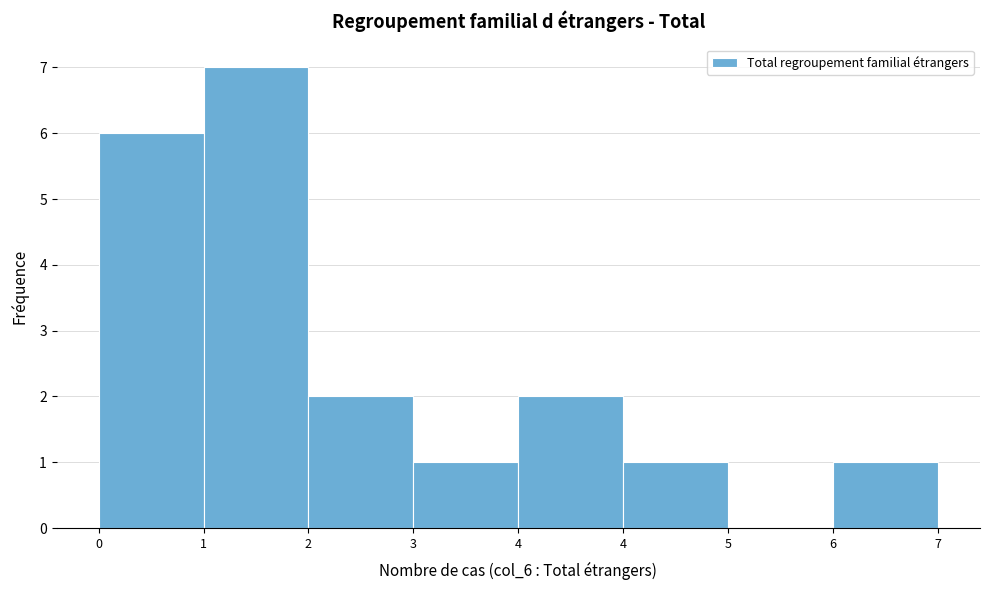

Count the number of categories in the chart.

8